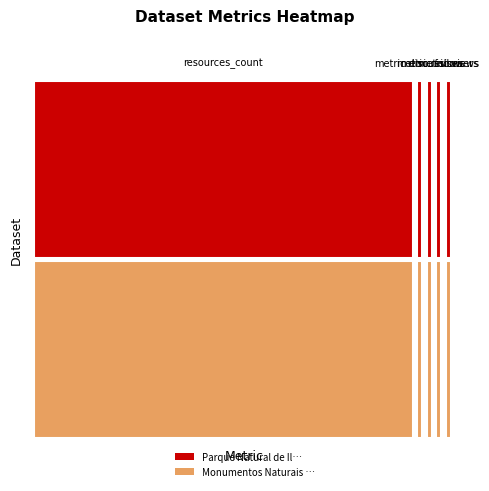

How many distinct data groups are displayed?

2